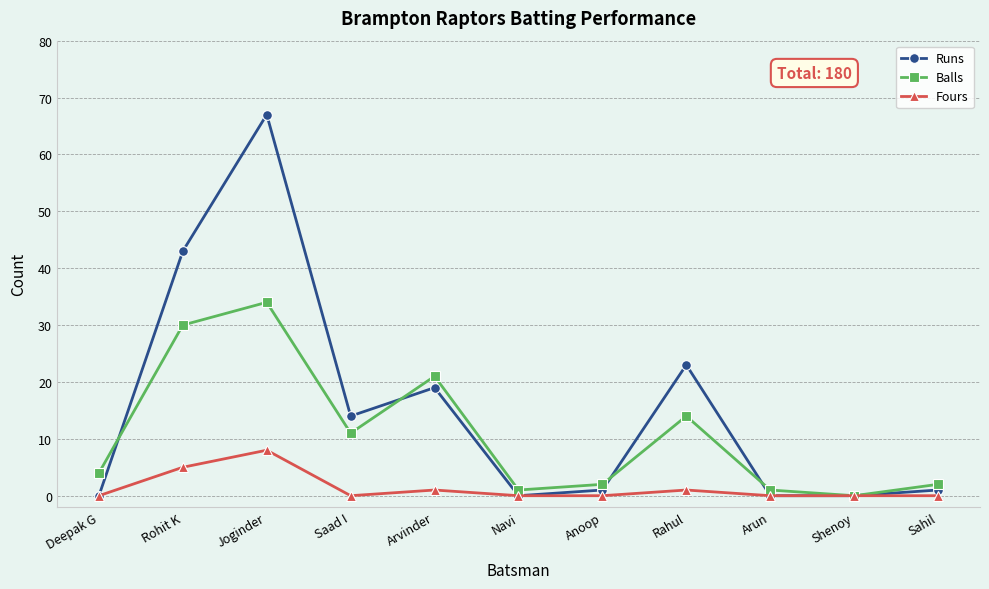

Where is the first local maximum for Balls?

Joginder